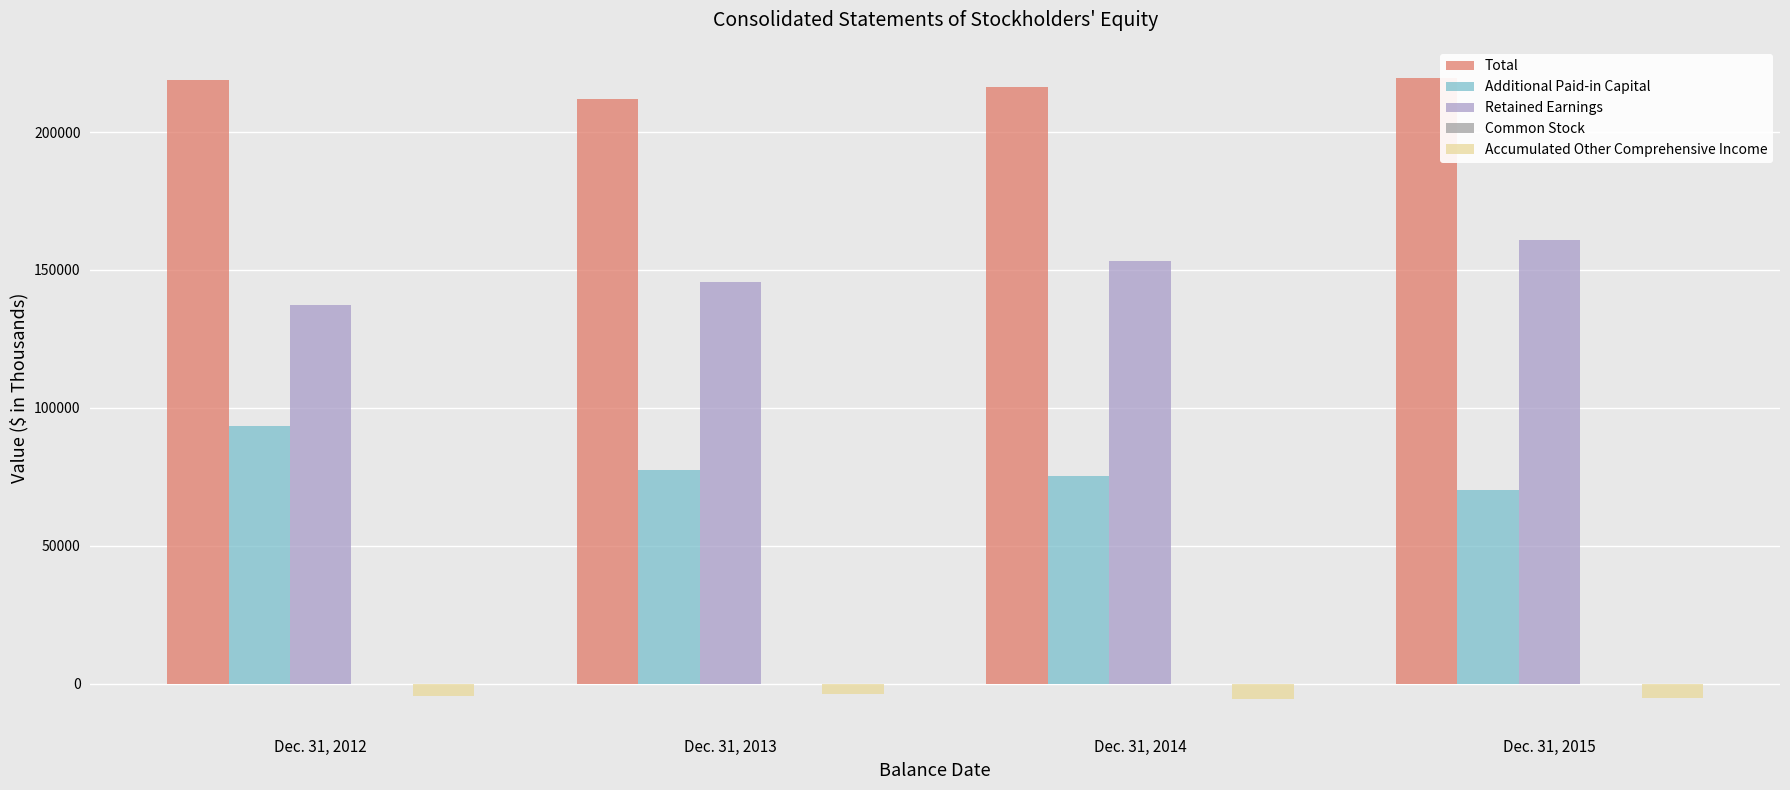

Are the bars grouped side by side (vs. stacked)?

Yes